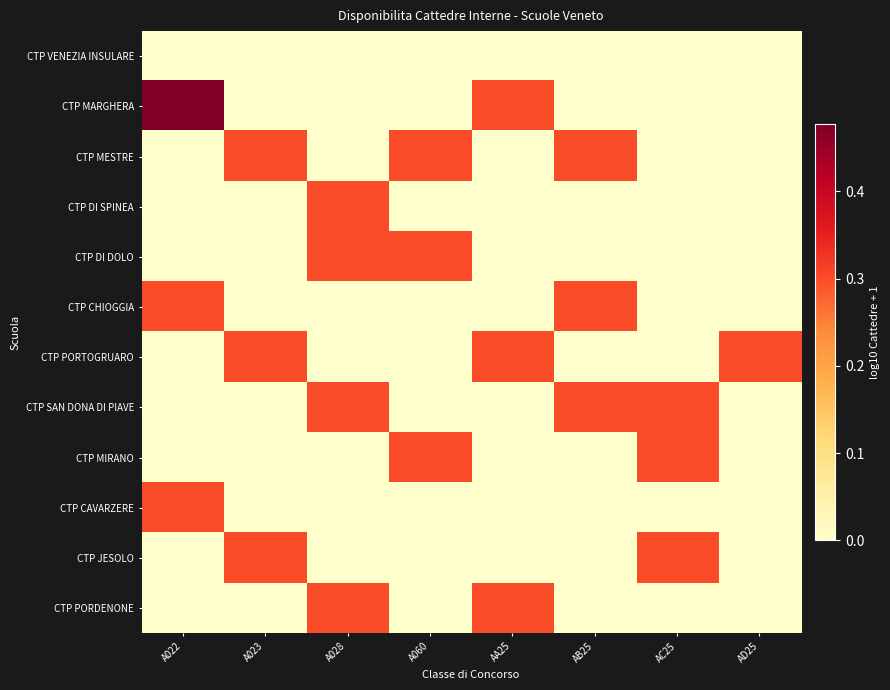

At how many categories does at least one series exceed 0?

8